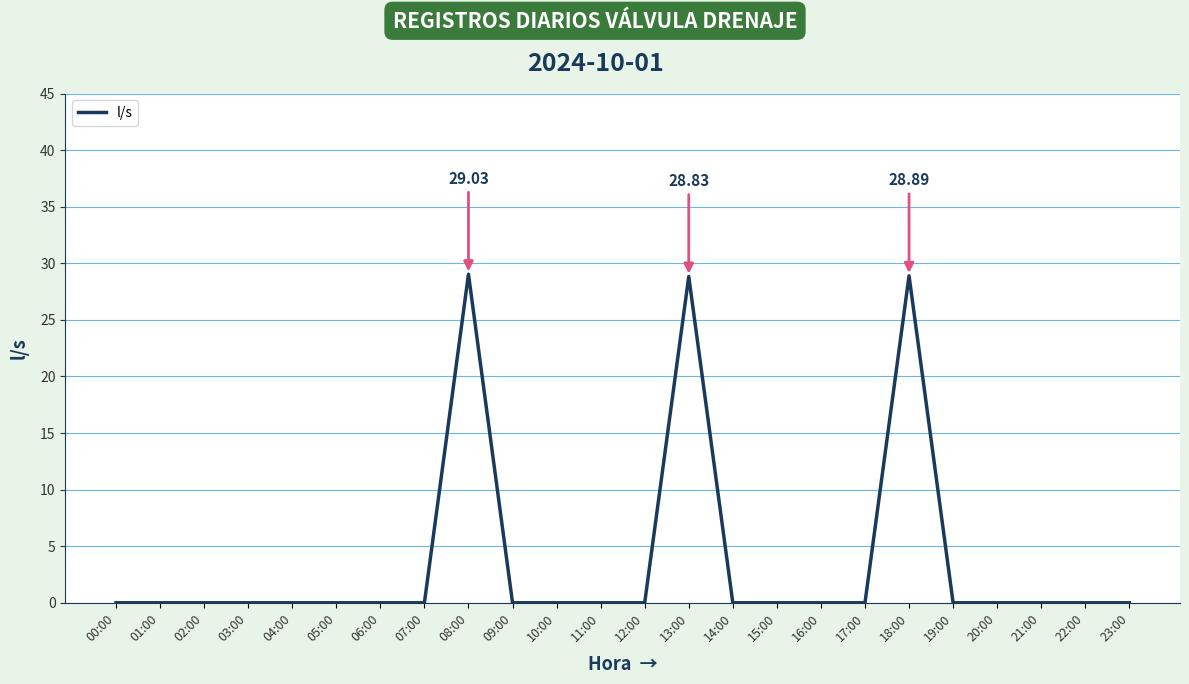

How many lines are shown in the chart?

1